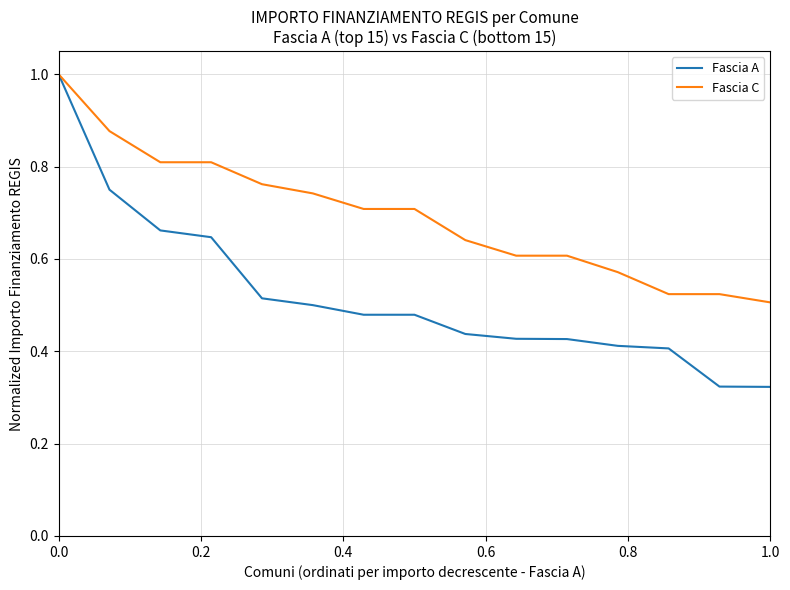

List the series in order of their overall mean, highest first.

Fascia C, Fascia A